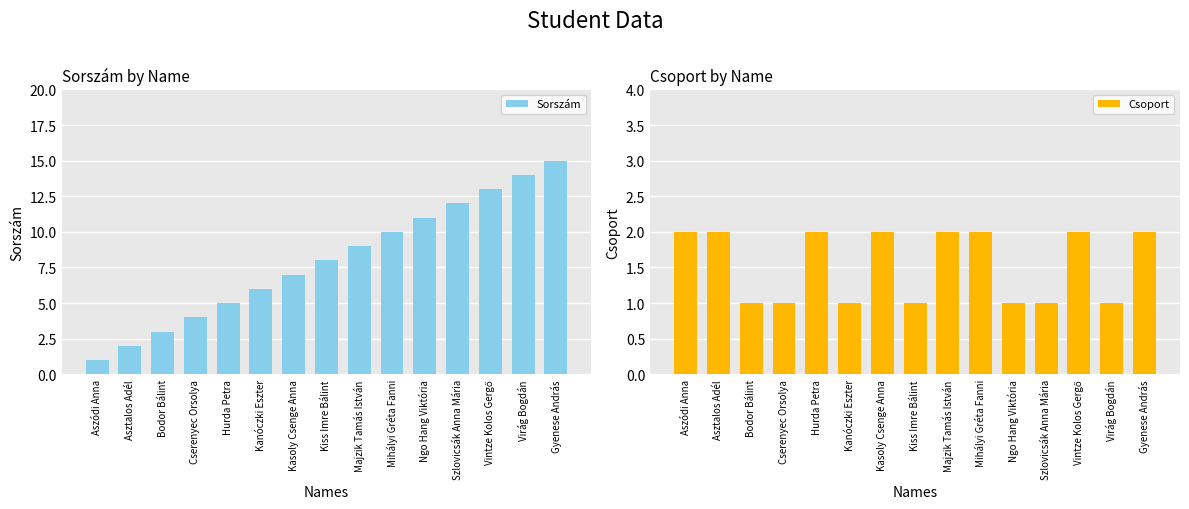

How many bars are there in each group?

2